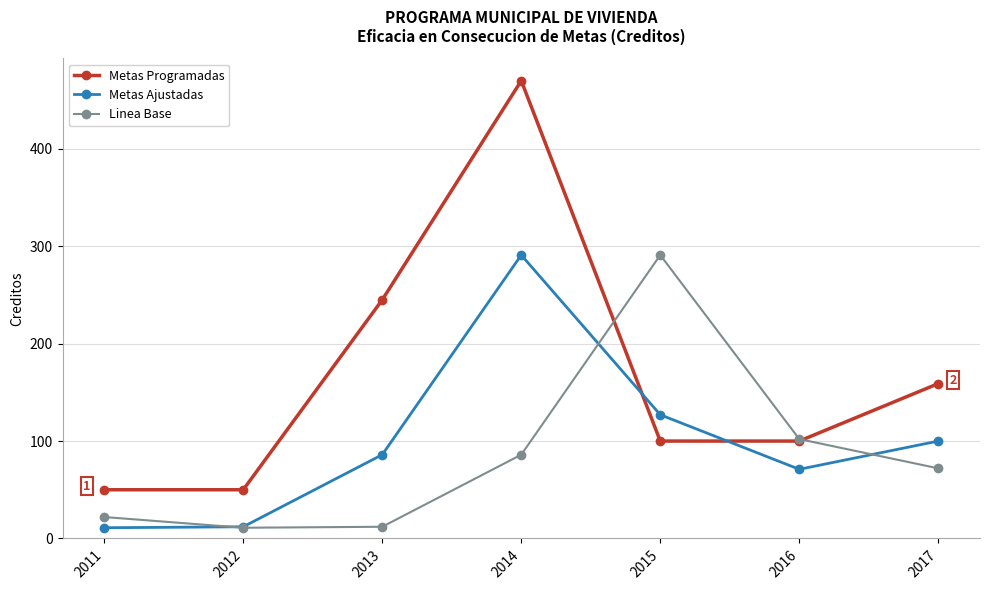

At which label is Metas Ajustadas closest to 151?

2015